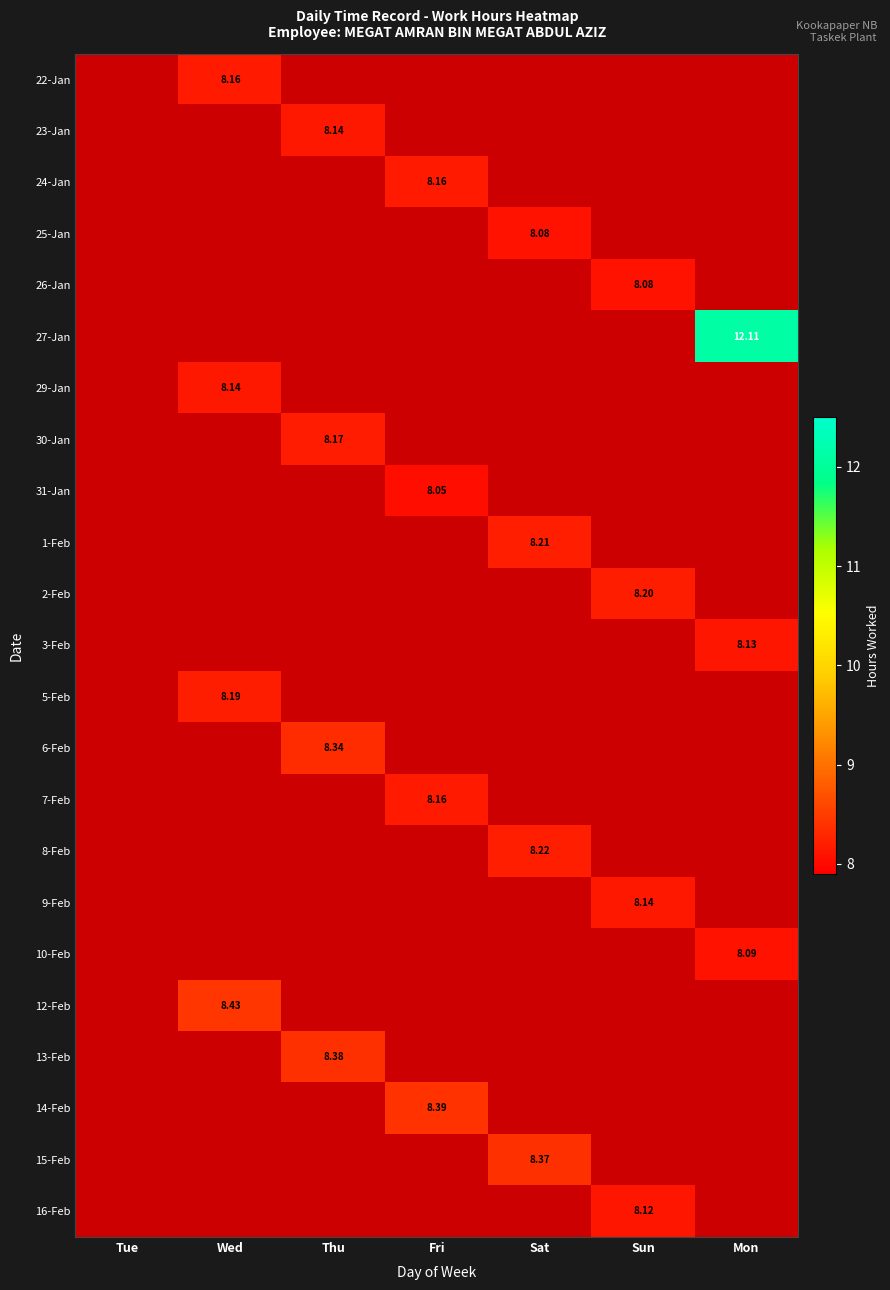

Between Sat and Wed, which is larger?

Wed